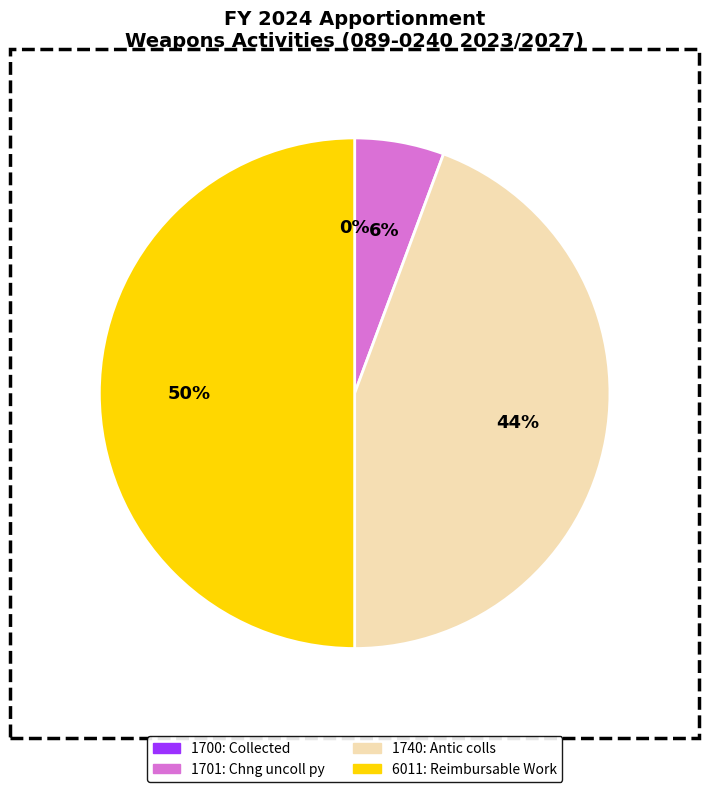

To the nearest percent, what is the difference between the largest and smallest slice percentages?

50%